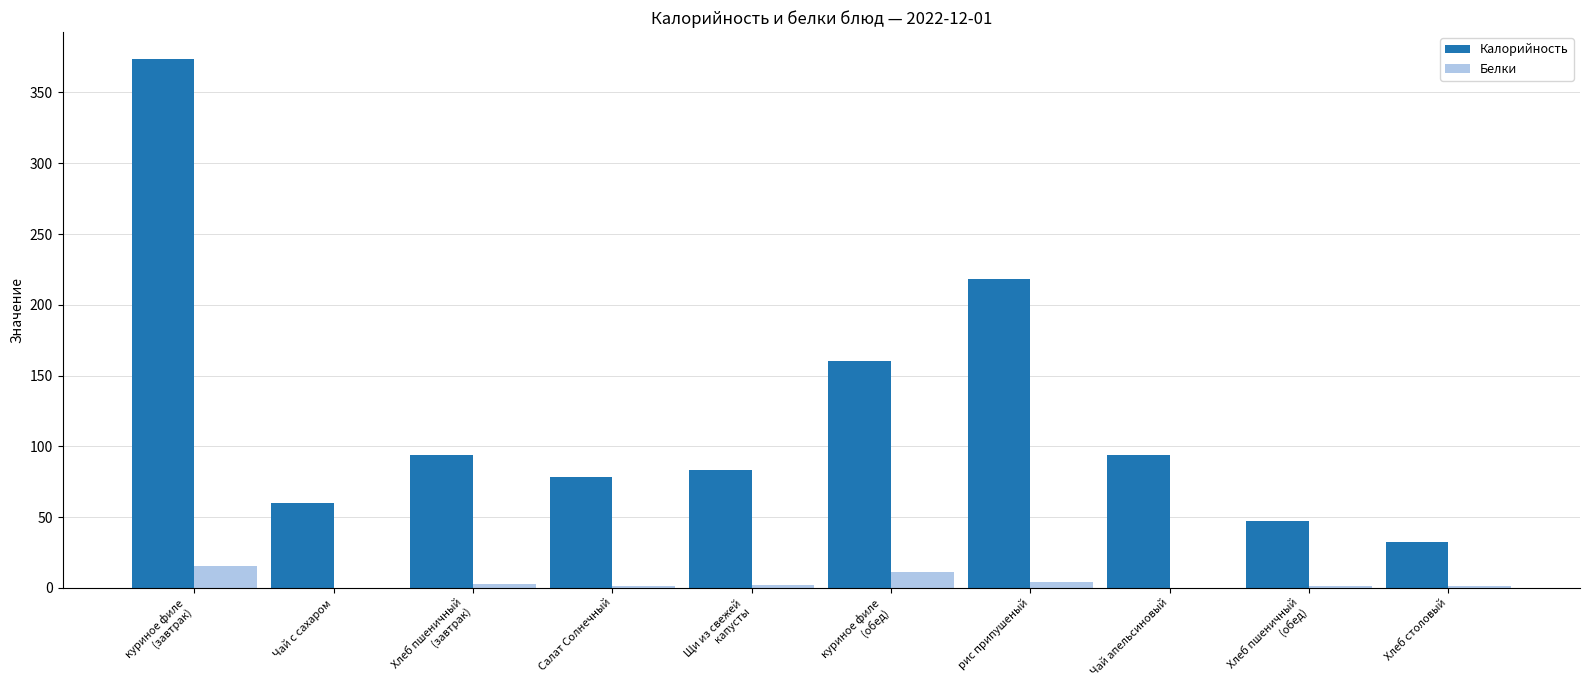

Where does the Белки series first go above 1?

куриное филе
(завтрак)